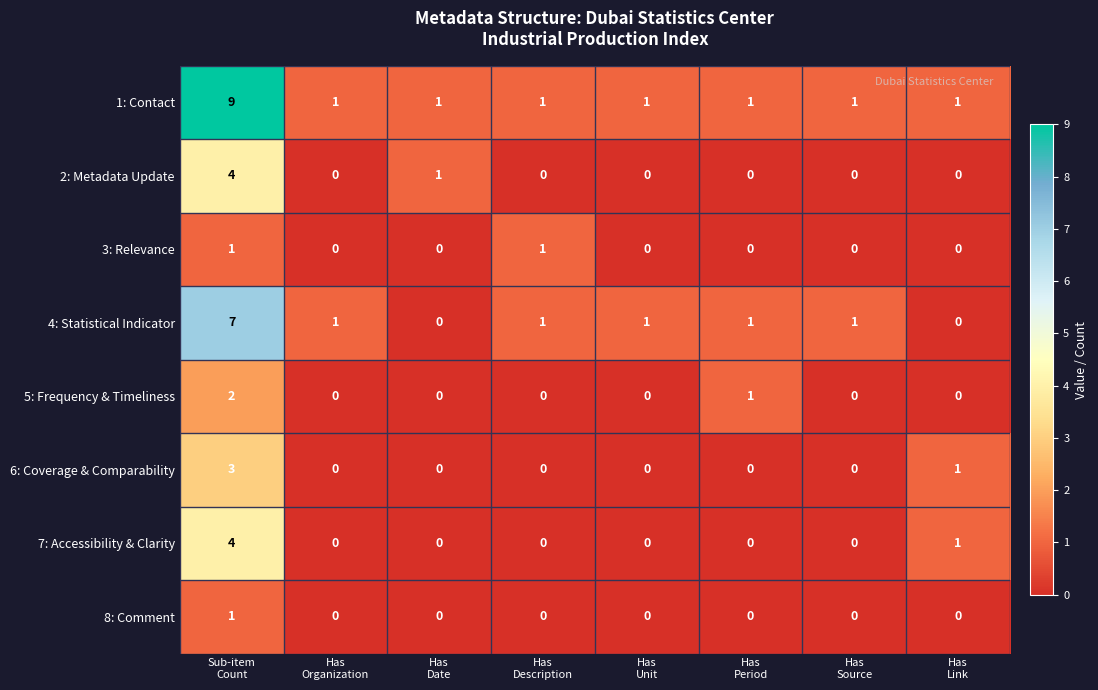

Which series has the largest range (max minus min)?

1: Contact